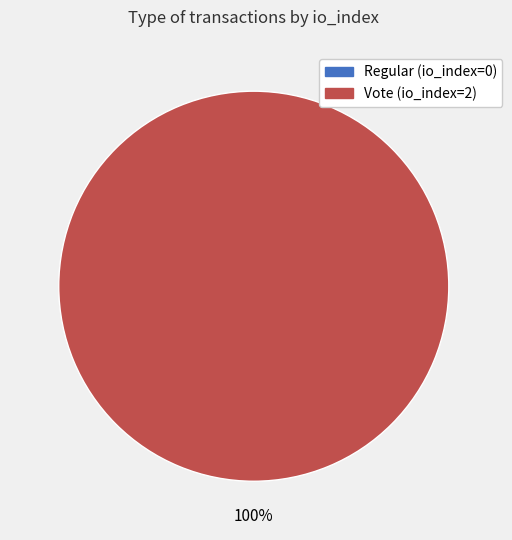

To the nearest percent, what is the difference between the largest and smallest slice percentages?

100%